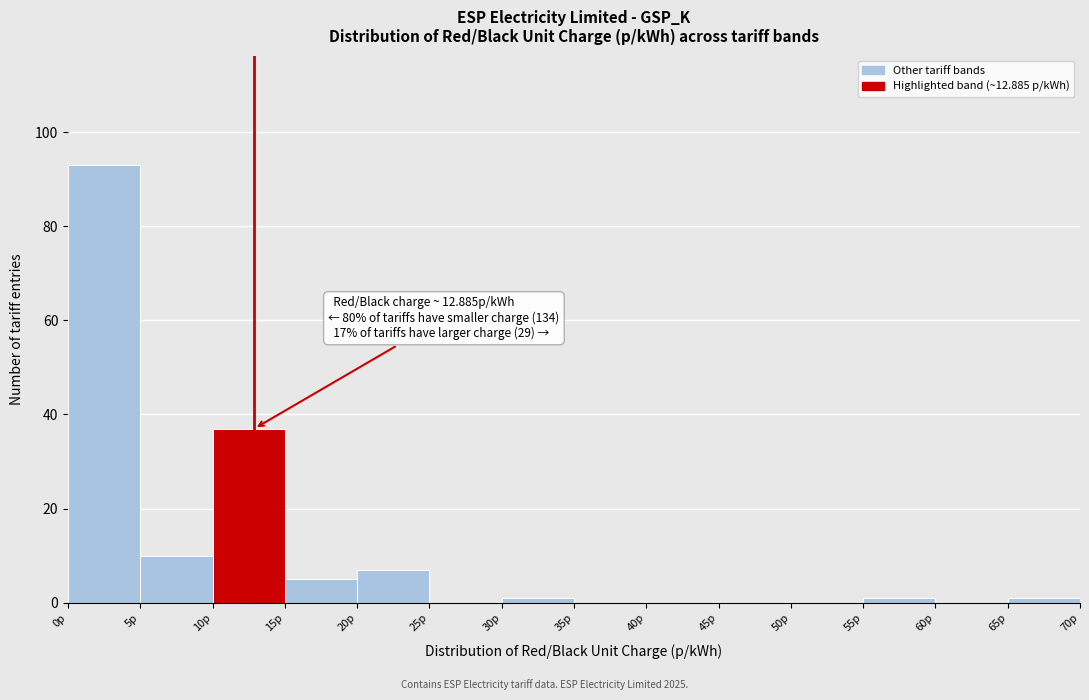

Which range on the x-axis has the tallest bar?

0 to 5